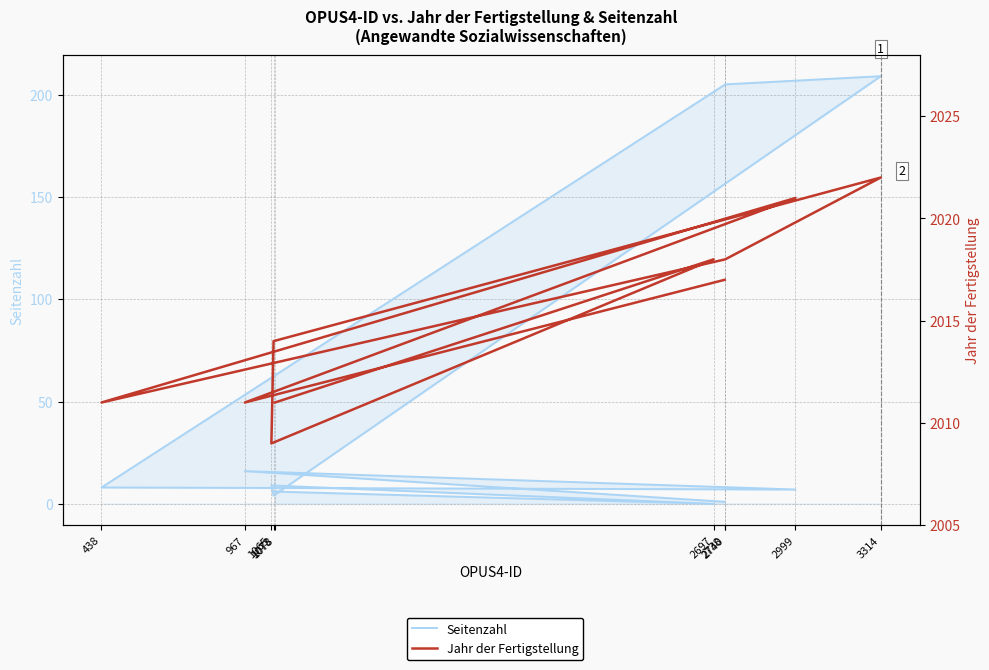

What position from the right is 2740?

5